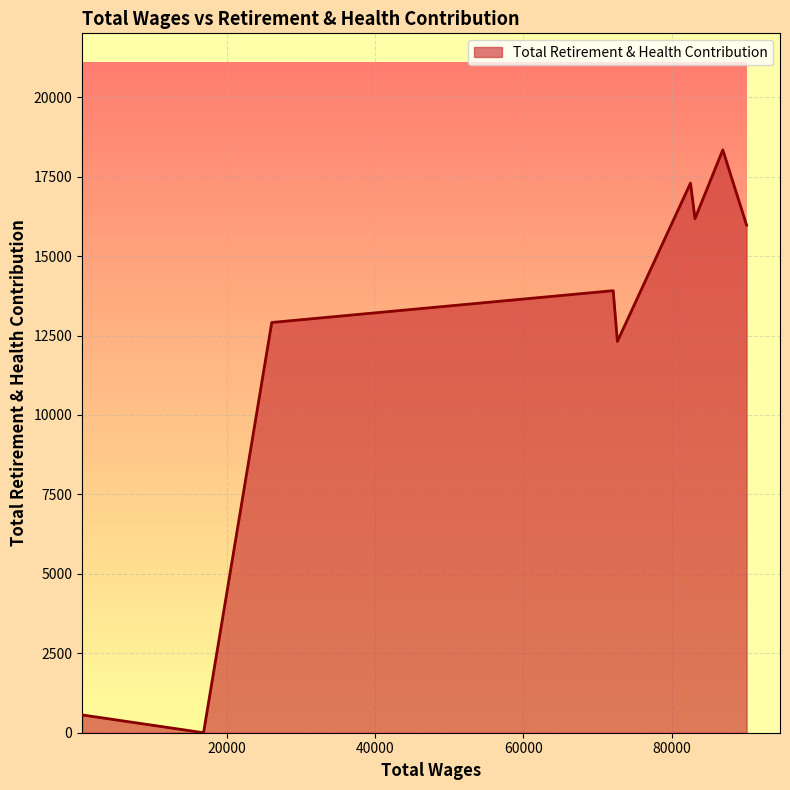

What is the greatest value displayed?

18341